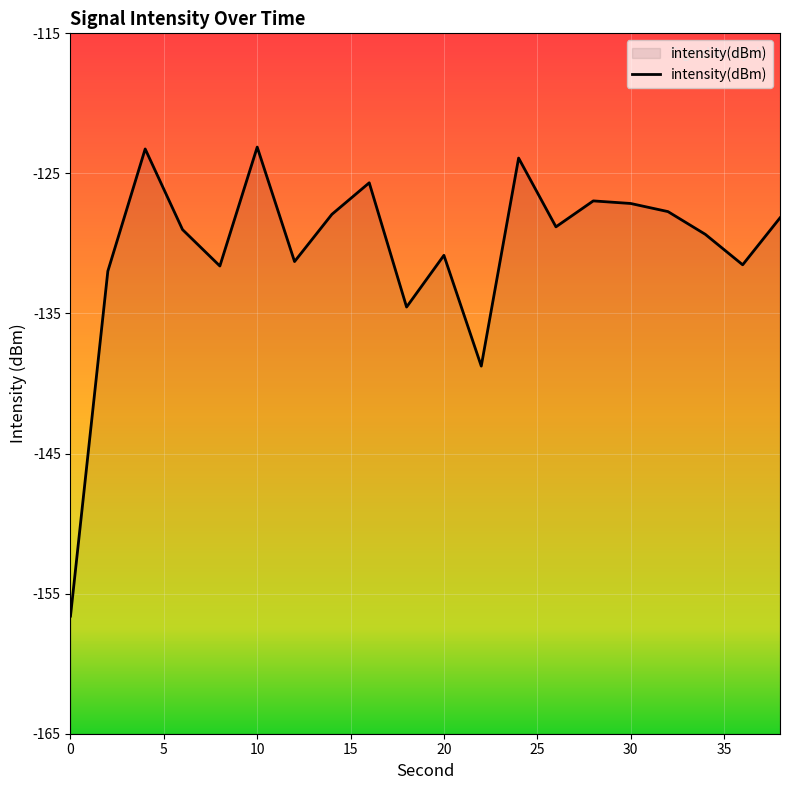

Is it true that the value at 8 is -31.4?

False